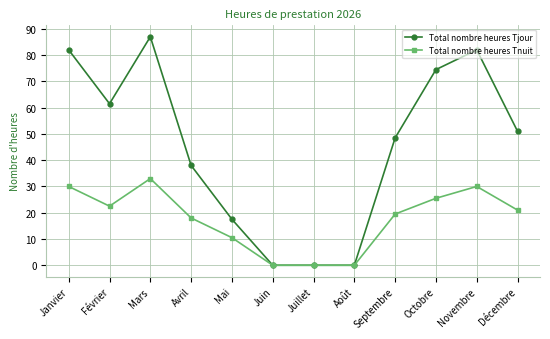

Count the number of categories in the chart.

12